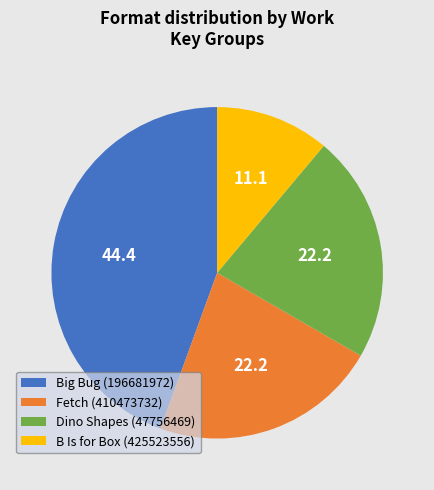

Does any single category account for the majority?

No